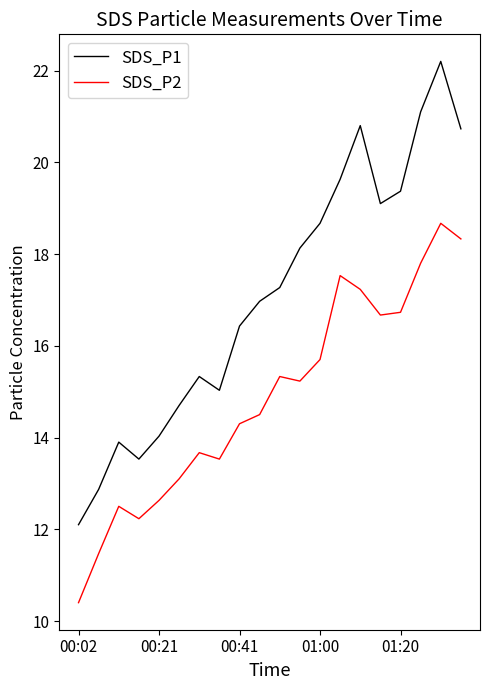

True or false: SDS_P2 and SDS_P1 cross at least once.

False